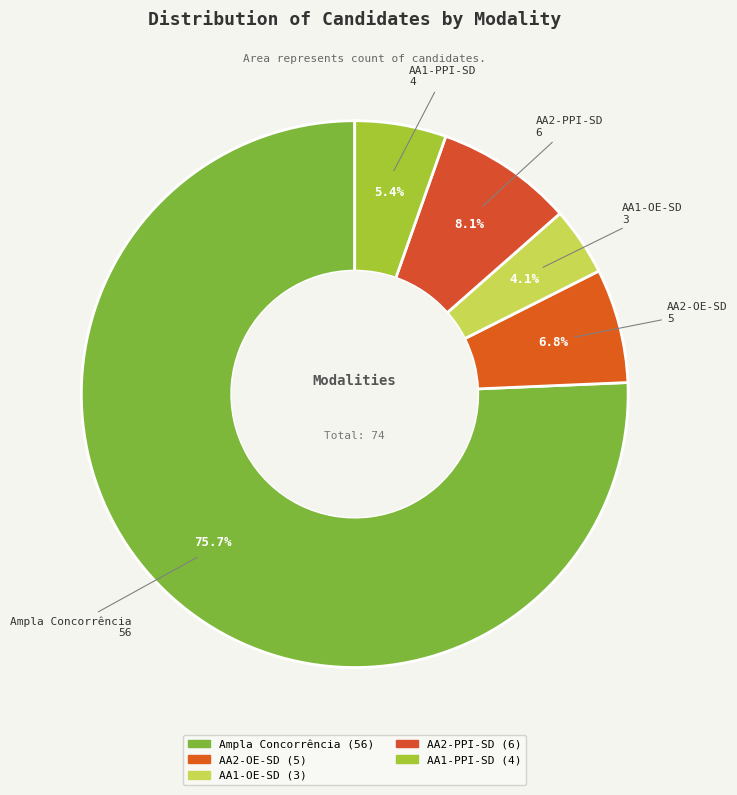

Does any single category account for the majority?

Yes